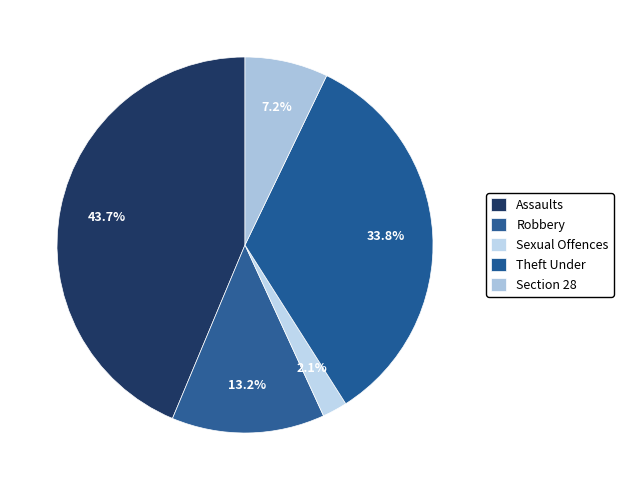

To the nearest percent, what is the difference between the Theft Under and Section 28 slice percentages?

27%